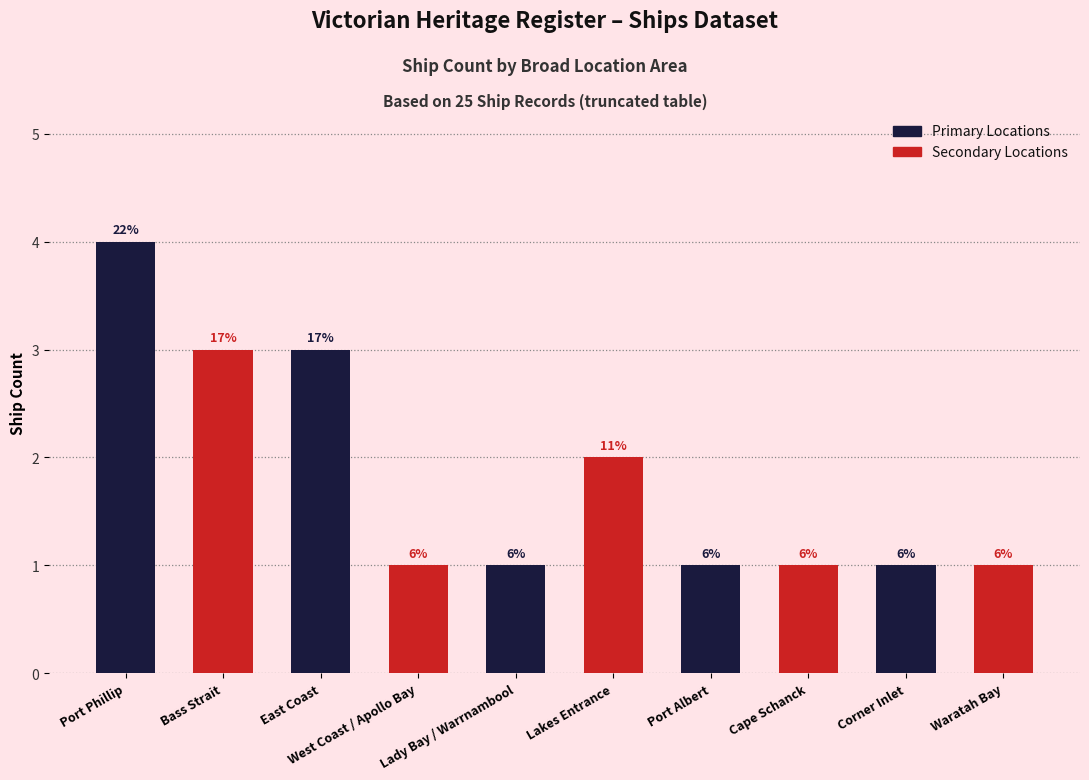

The value of Primary Locations at East Coast is 4. True or false?

False